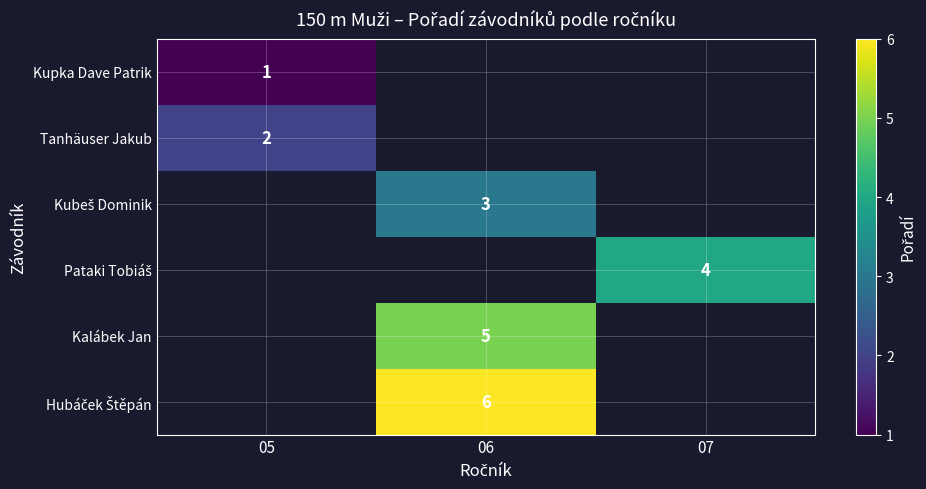

The value of Tanhäuser Jakub at 05 is 2. True or false?

True